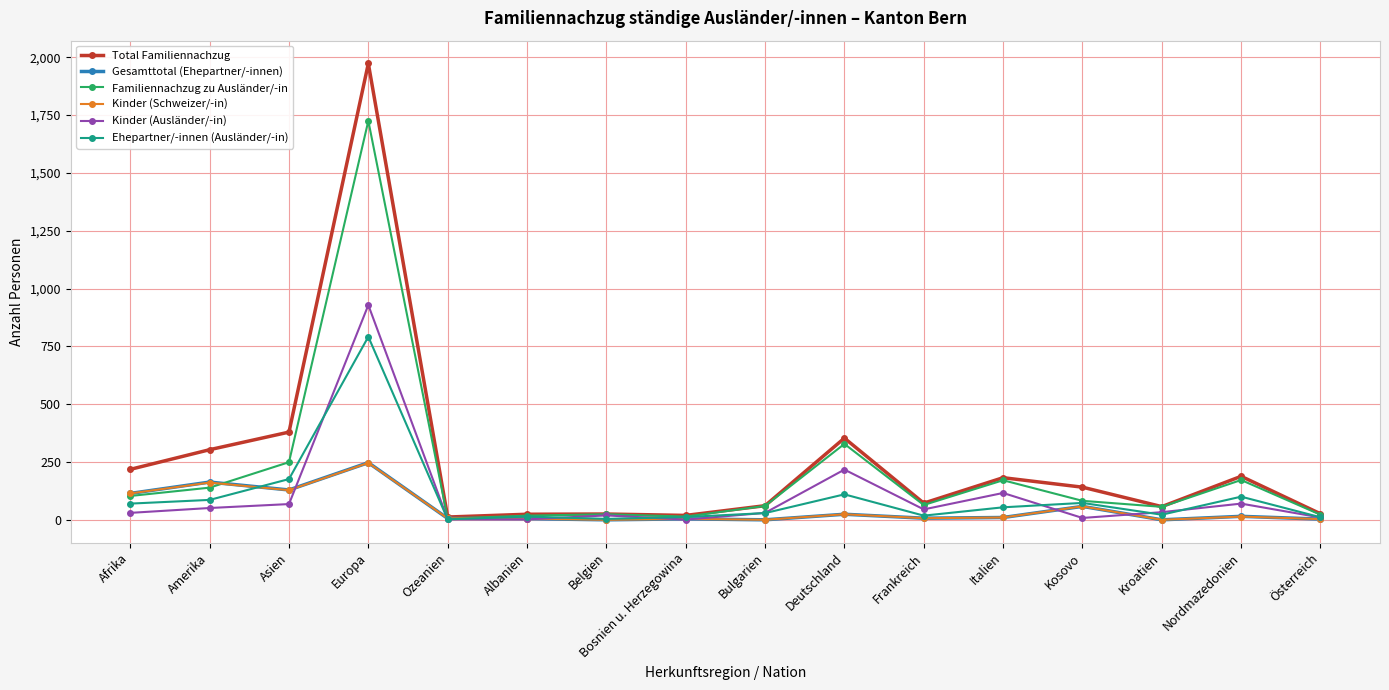

Which series has the largest range (max minus min)?

Total Familiennachzug